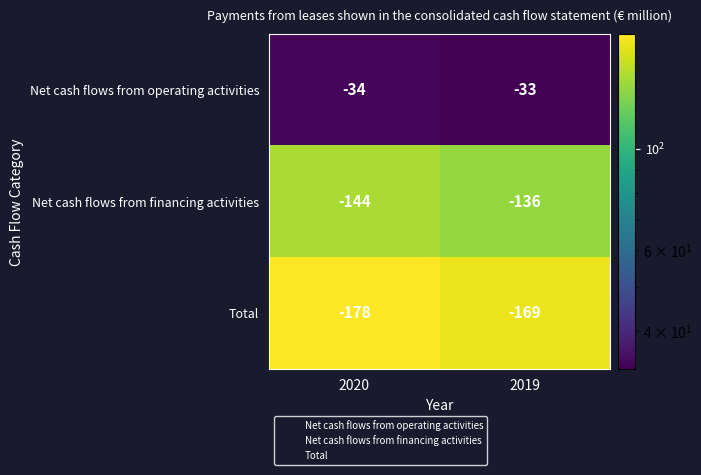

What is the difference between the Net cash flows from financing activities values at 2020 and 2019?

8